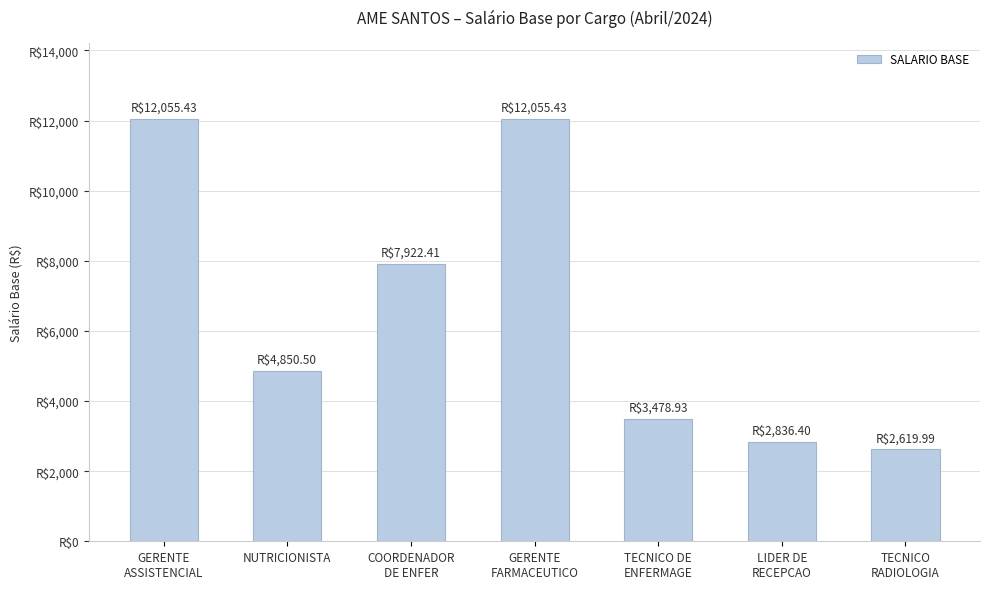

Does the chart contain stacked bars?

No